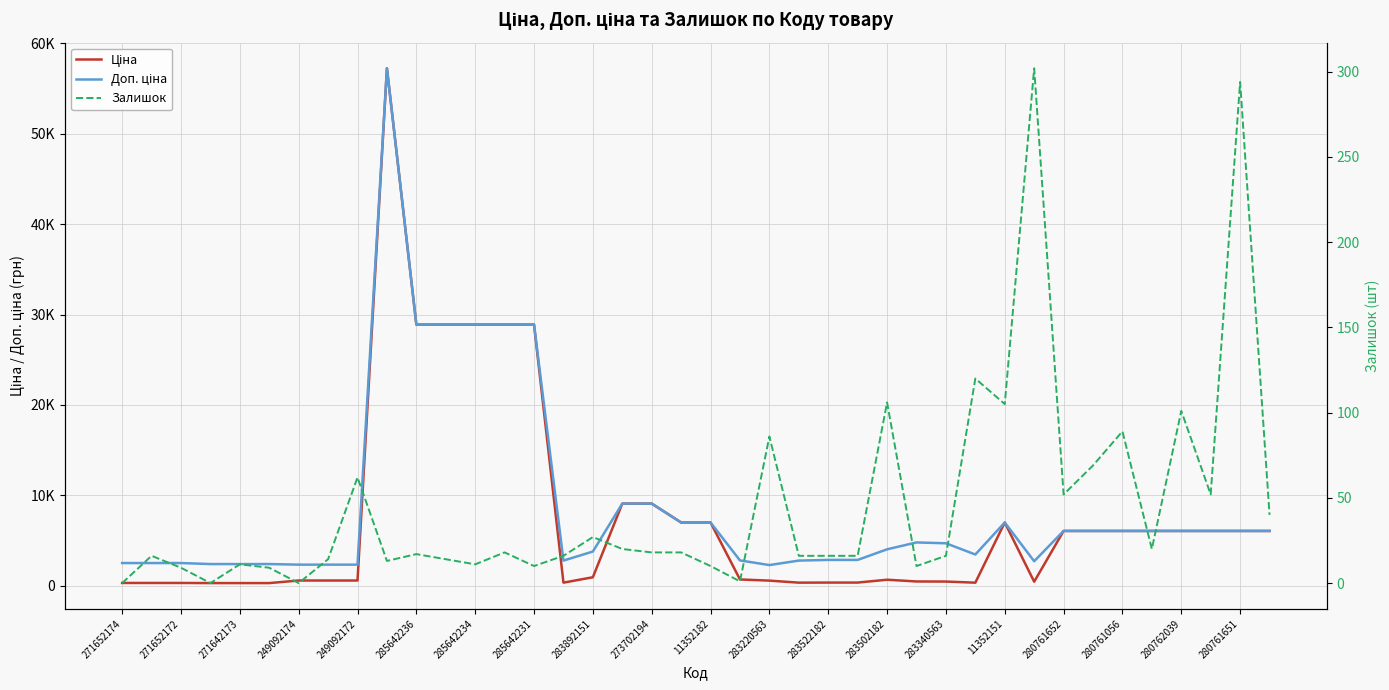

The Залишок series shows 6.5 at 285642231. True or false?

False